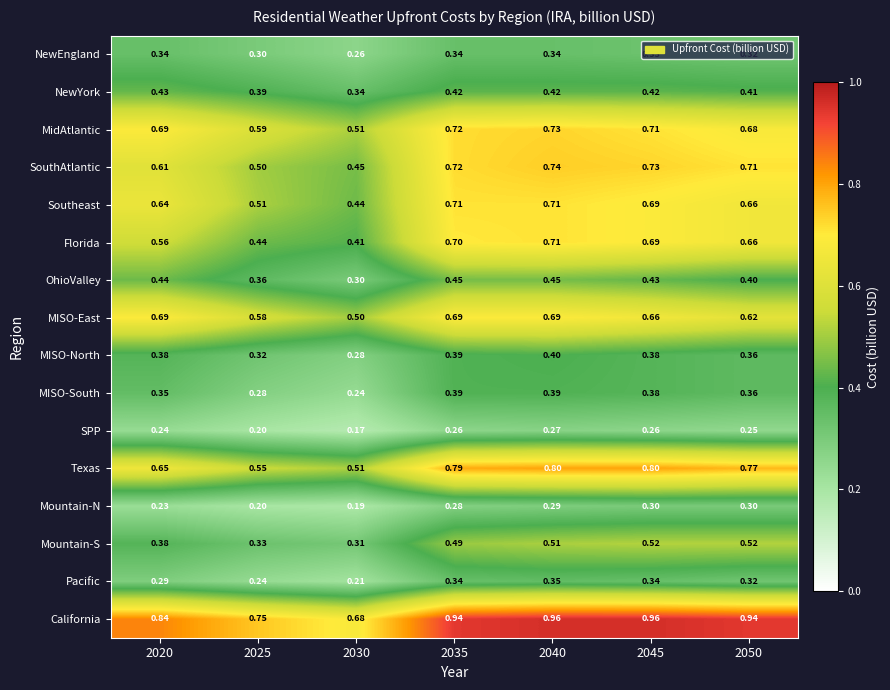

How many distinct data groups are displayed?

16